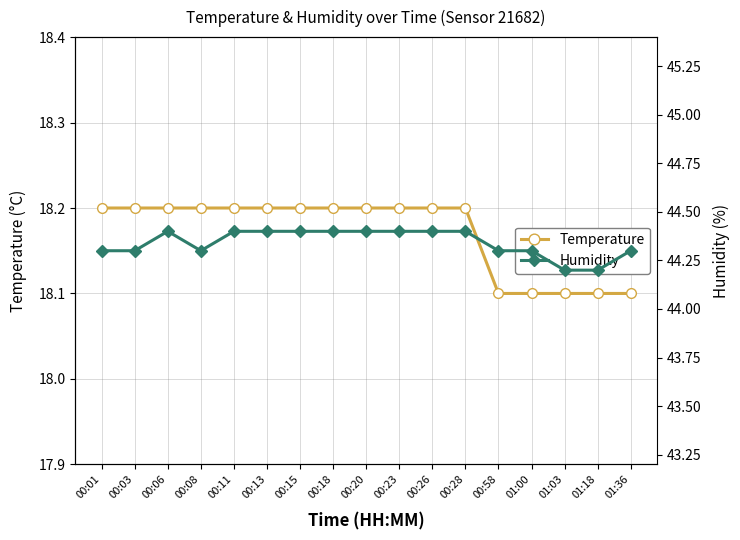

What is the difference between the maximum and minimum values in the humidity series?

0.2